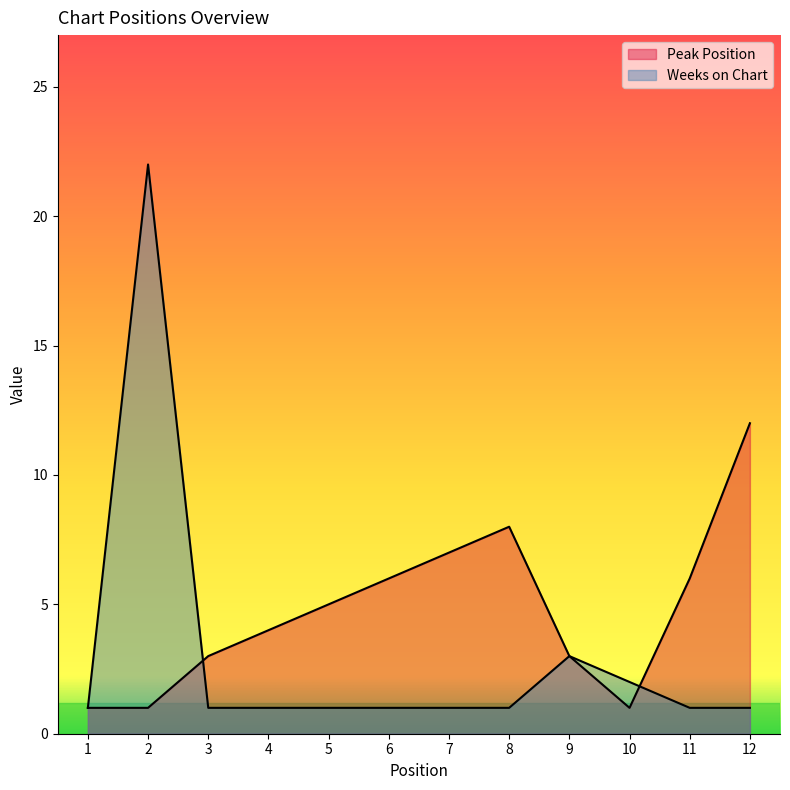

What is the difference between the maximum and minimum values in the Peak Position series?

11